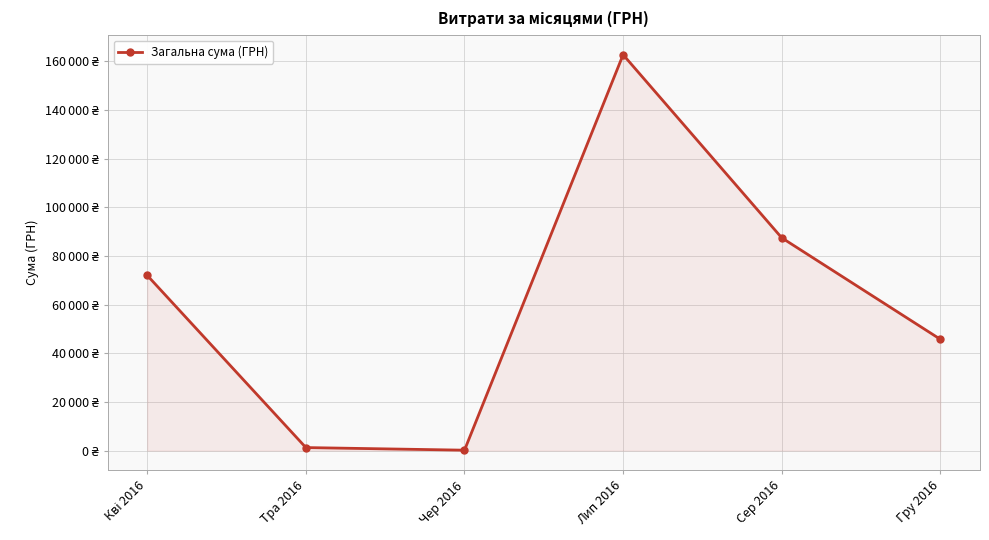

What is the label of the 2nd point from the left?

Тра 2016